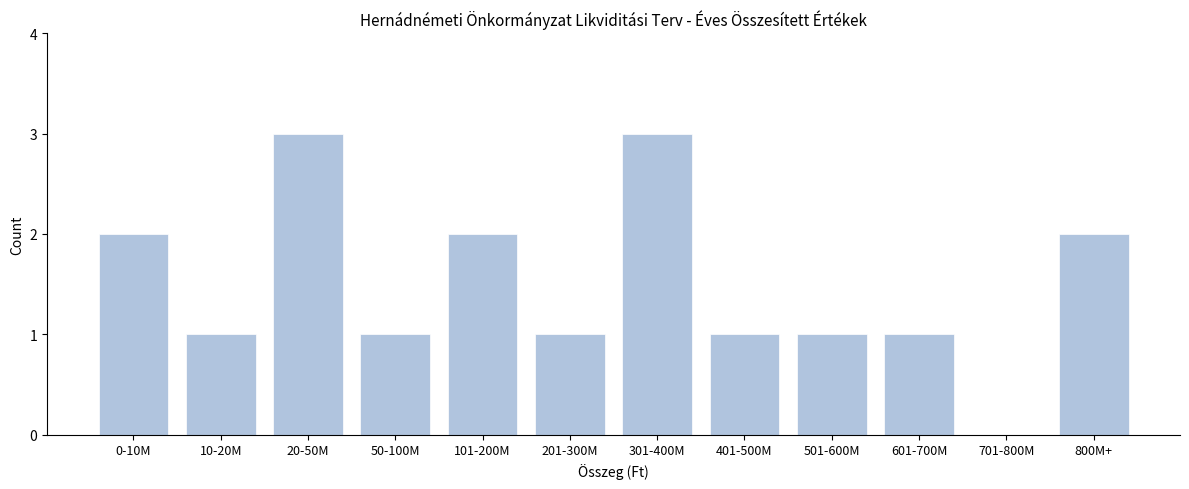

Reading left to right, list all the values displayed in this chart.

0-10M=2	10-20M=1	20-50M=3	50-100M=1	101-200M=2	201-300M=1	301-400M=3	401-500M=1	501-600M=1	601-700M=1	701-800M=0	800M+=2